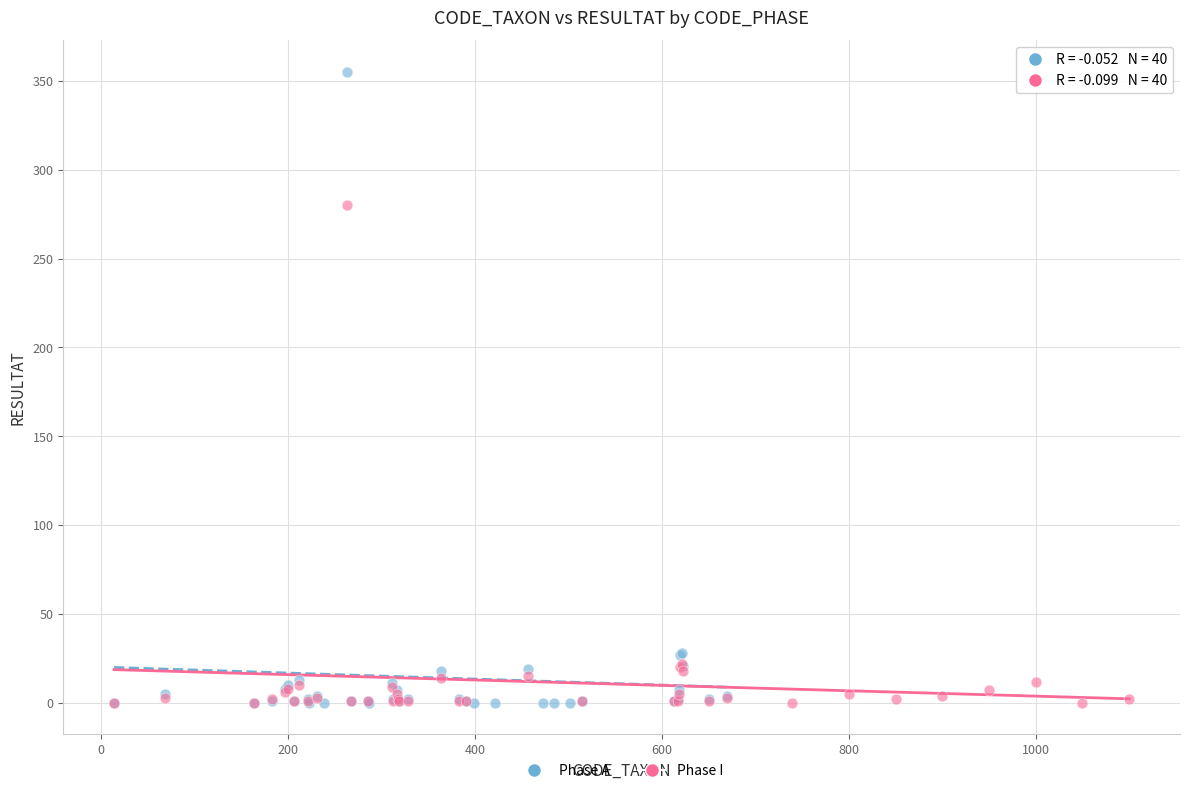

What are all the series names shown in the legend?

Phase A, Phase I